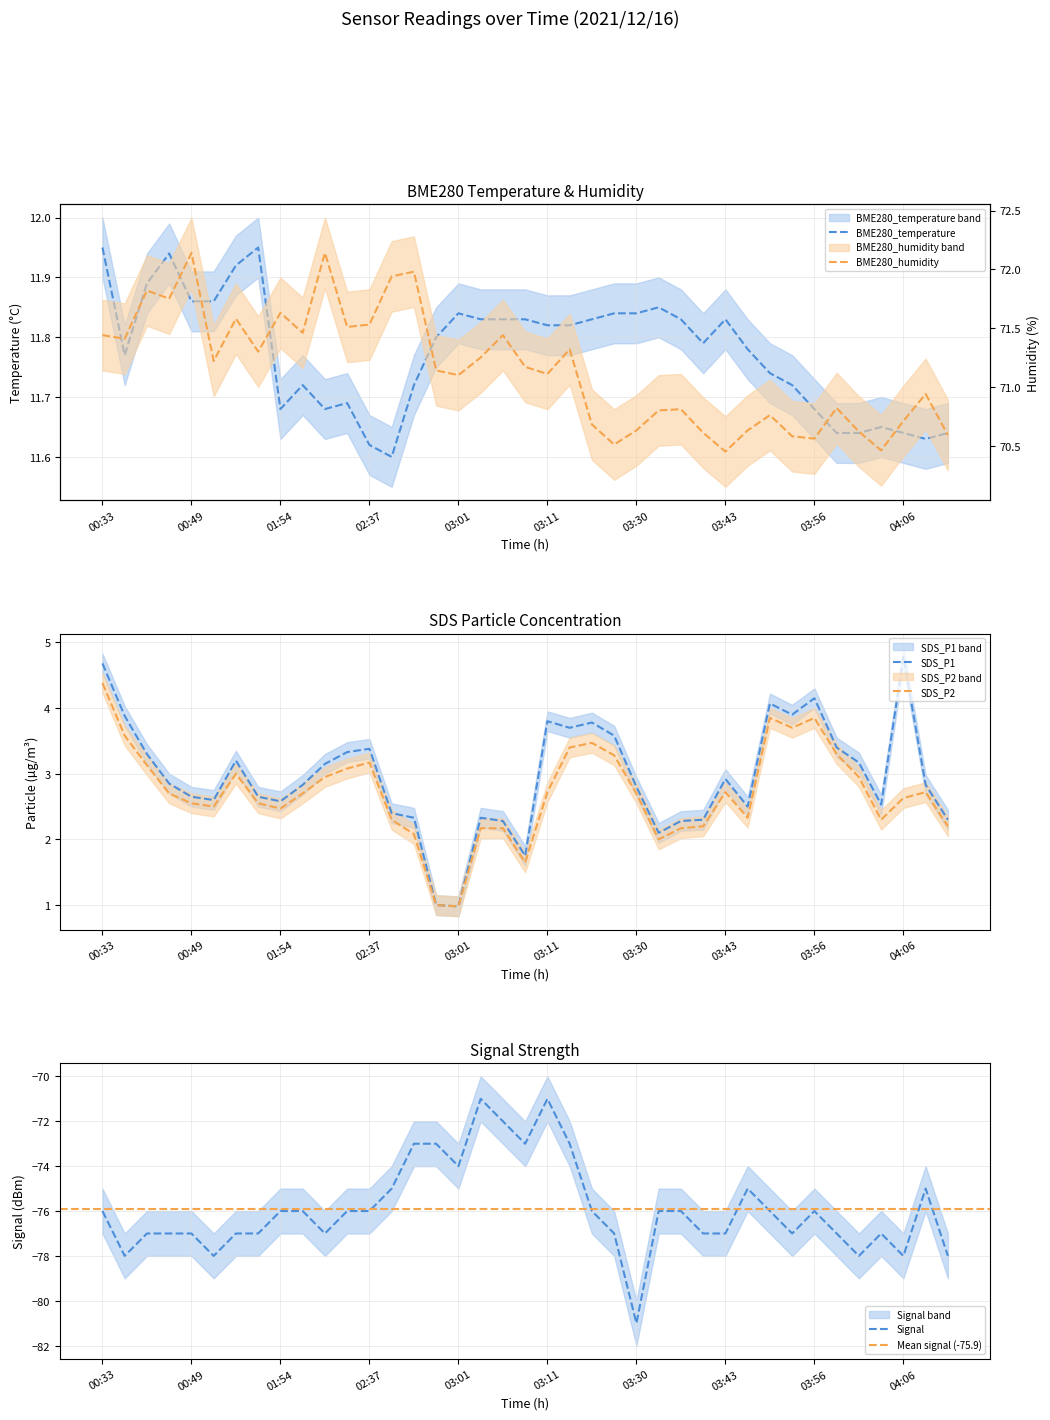

The value of SDS_P1 at 03:01 is 1.6. True or false?

False